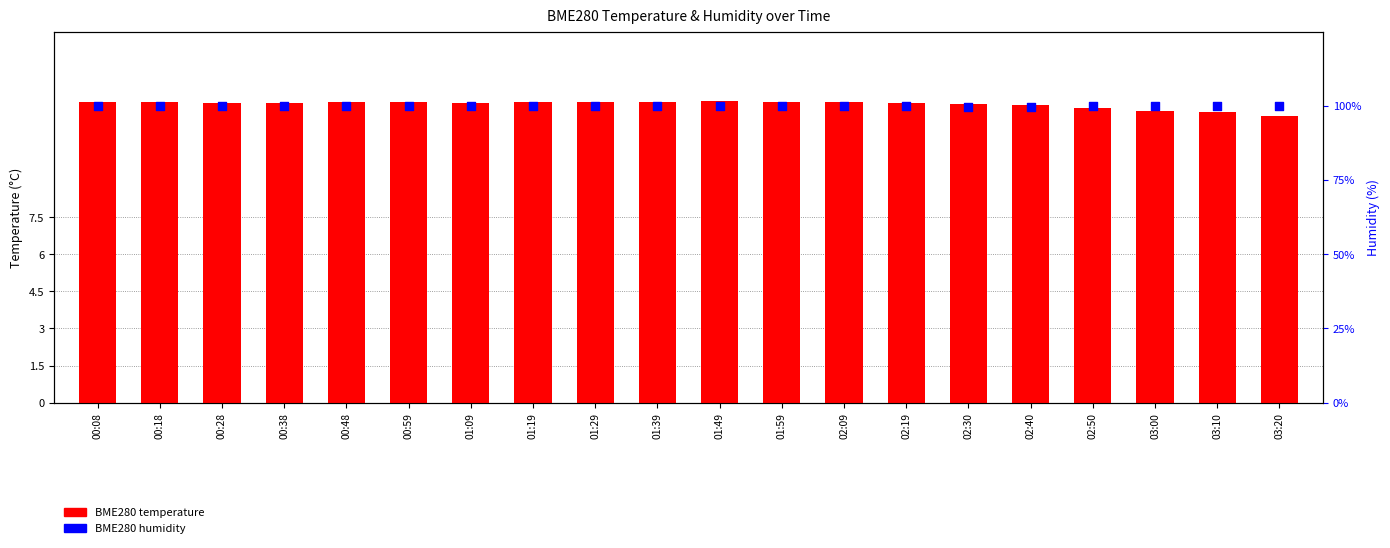

Which series has the widest spread of Y values?

BME280 temperature